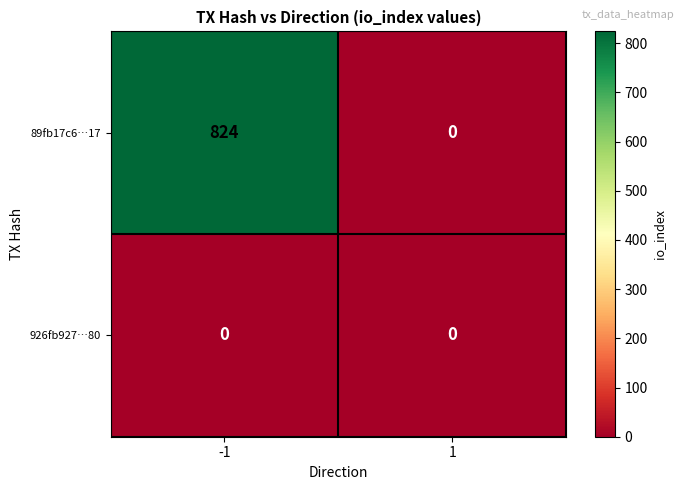

How many series are shown in this chart?

2